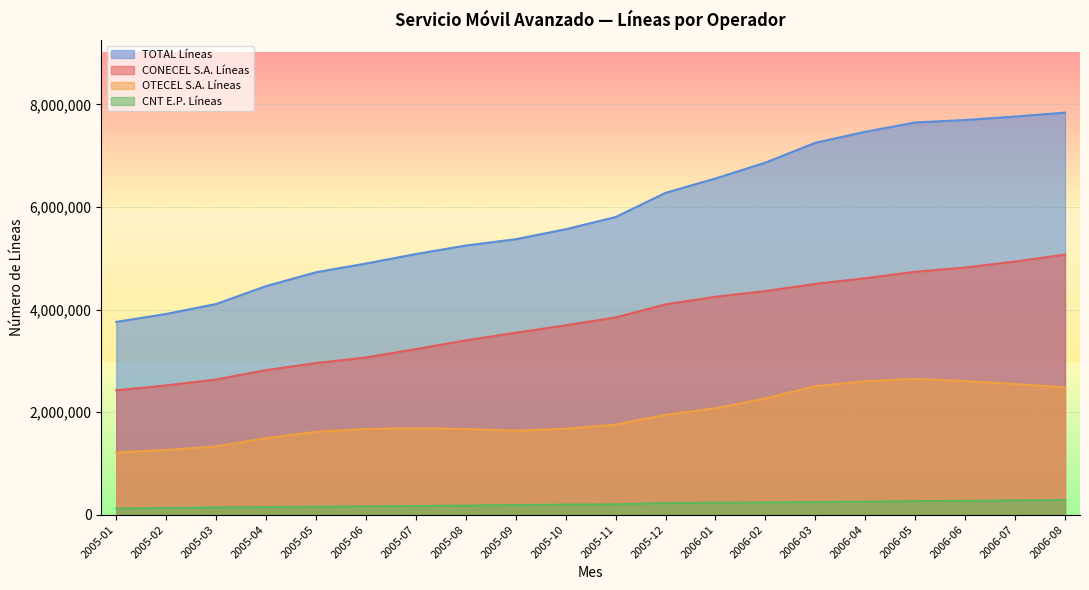

Reading right to left, transcribe all the data shown in this chart.

CONECEL S.A. Líneas: 5071564	4935322	4818947	4736178	4609972	4500054	4359523	4248568	4100014	3845613	3692812	3546269	3398157	3227860	3065101	2955895	2818457	2636053	2519714	2426063
OTECEL S.A. Líneas: 2481873	2549327	2605603	2647893	2601099	2505580	2266273	2072766	1948715	1754951	1676543	1638087	1670667	1685460	1670374	1615520	1491393	1330606	1262780	1212639
CNT E.P. Líneas: 285871	277891	270725	263274	254786	245781	238517	233896	226352	202587	195589	186486	178154	168593	160734	154721	146848	140640	131296	119857
TOTAL Líneas: 7839308	7762540	7695275	7647345	7465857	7251415	6864313	6555230	6275081	5803151	5564944	5370842	5246978	5081913	4896209	4726136	4456698	4107299	3913790	3758559